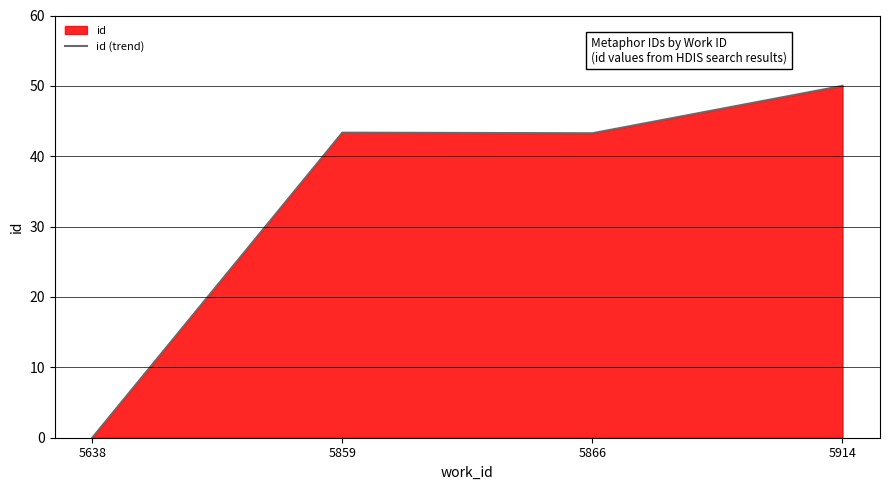

True or false: the data shows 50.0 at 5914.

True